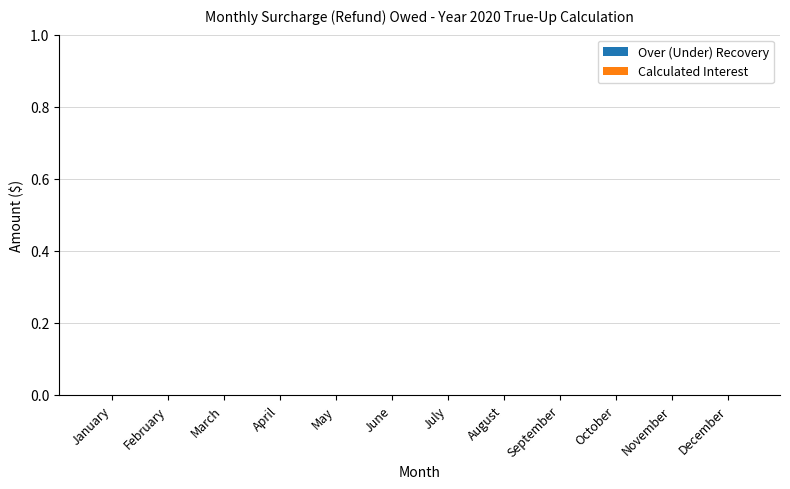

How many data points does each series have?

12